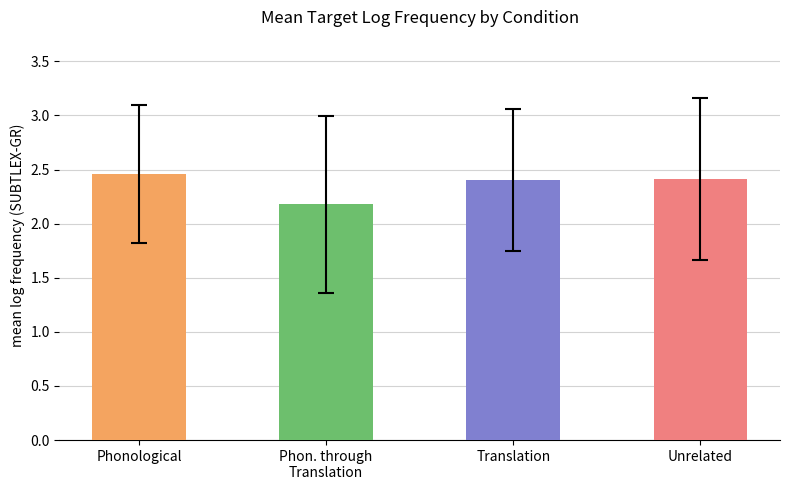

What is the minimum value shown in the chart?

2.2